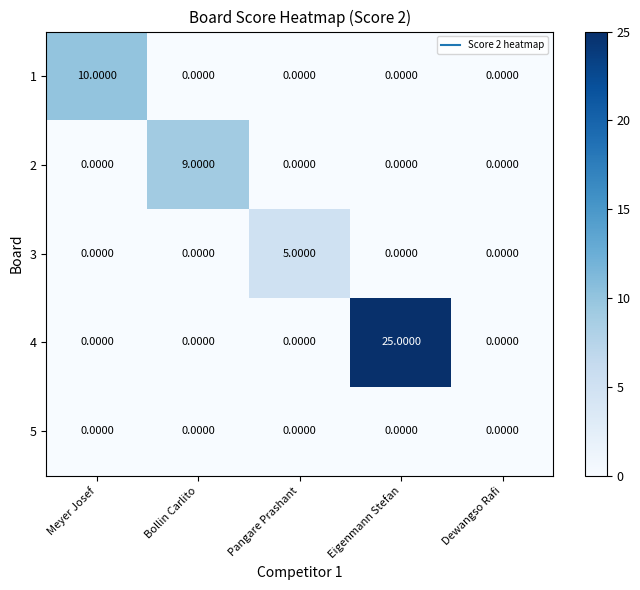

What is the total value across all series at Eigenmann Stefan?

25